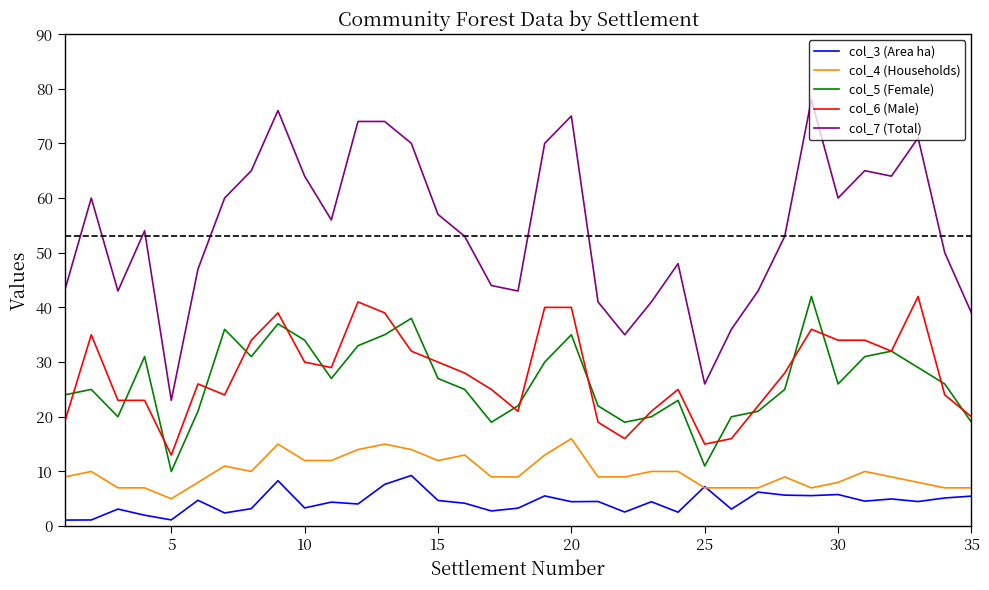

What is the maximum value shown in the chart?

78.0